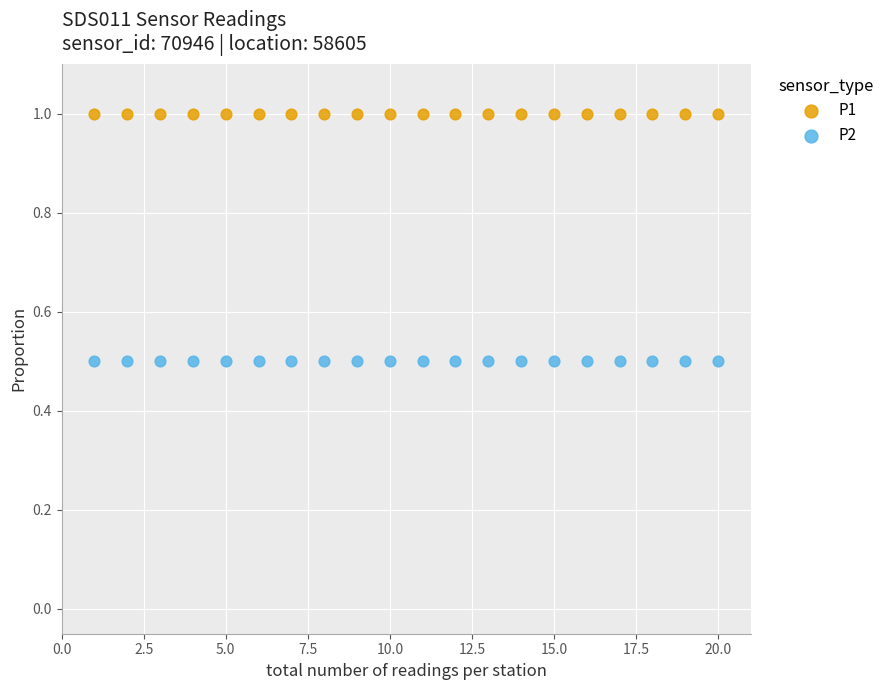

Which series contains the highest Y value?

P1